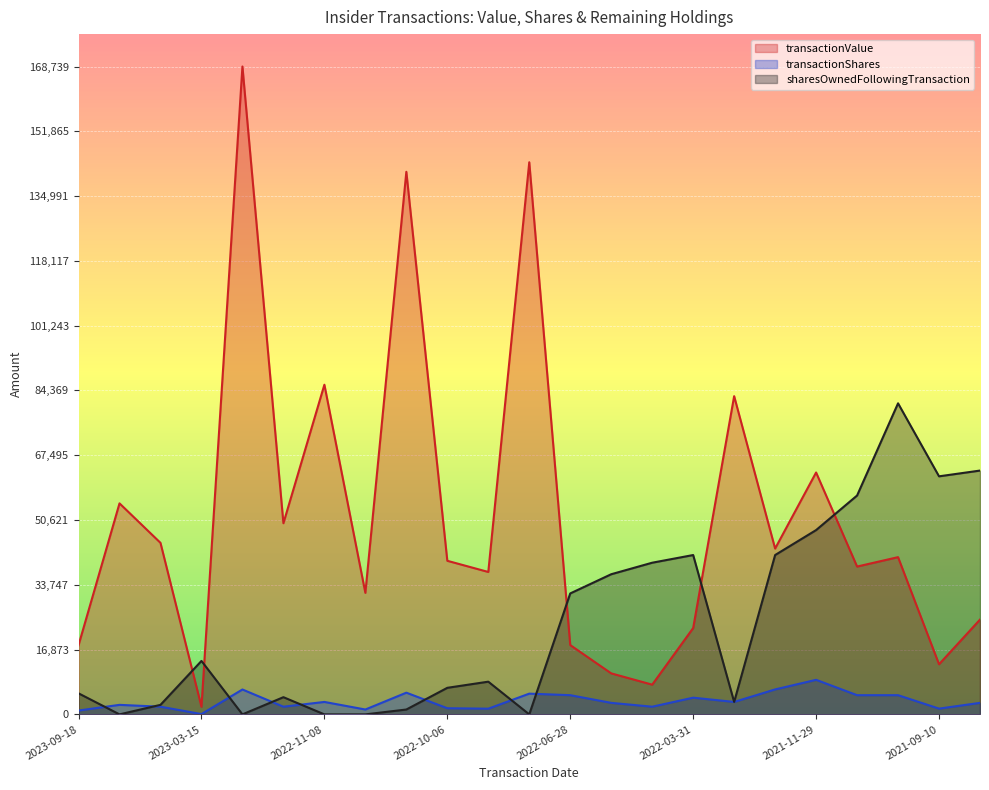

What is the sum of the sharesOwnedFollowingTransaction values at 2023-03-14 and 2021-12-07?

41500